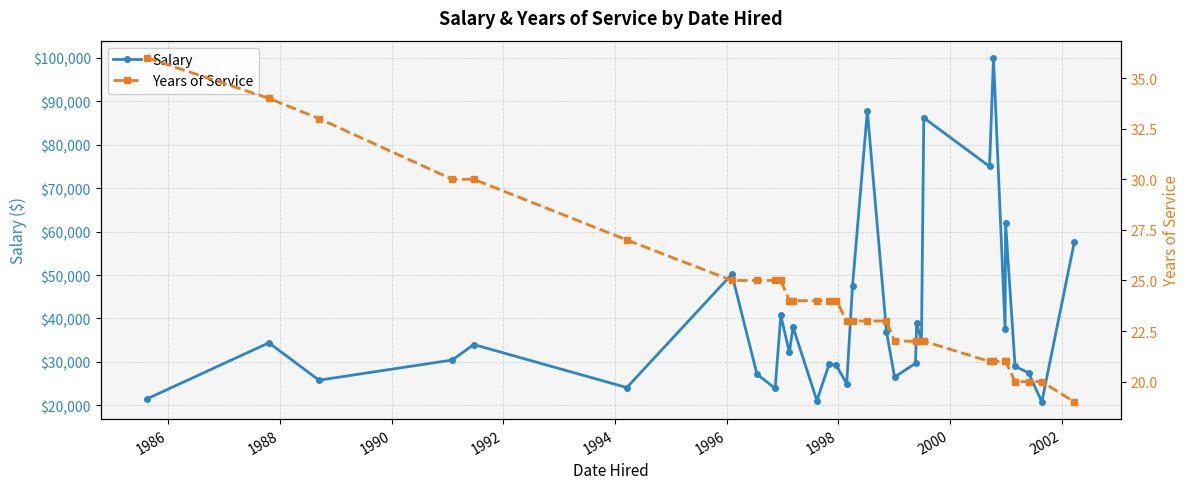

What is the value of the Salary point at the 16th from the left?

25000